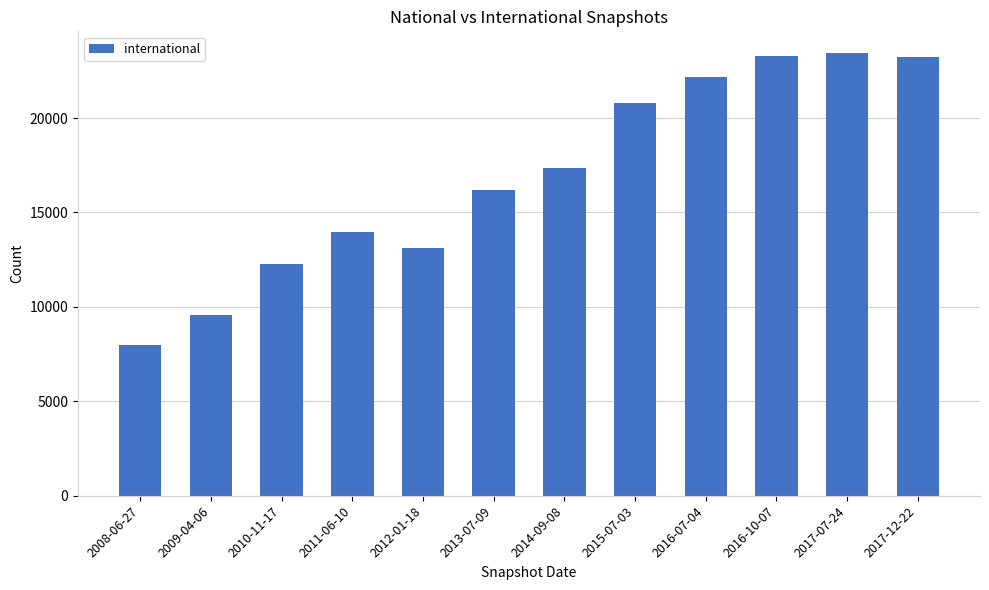

Between 2015-07-03 and 2014-09-08, which is larger?

2015-07-03